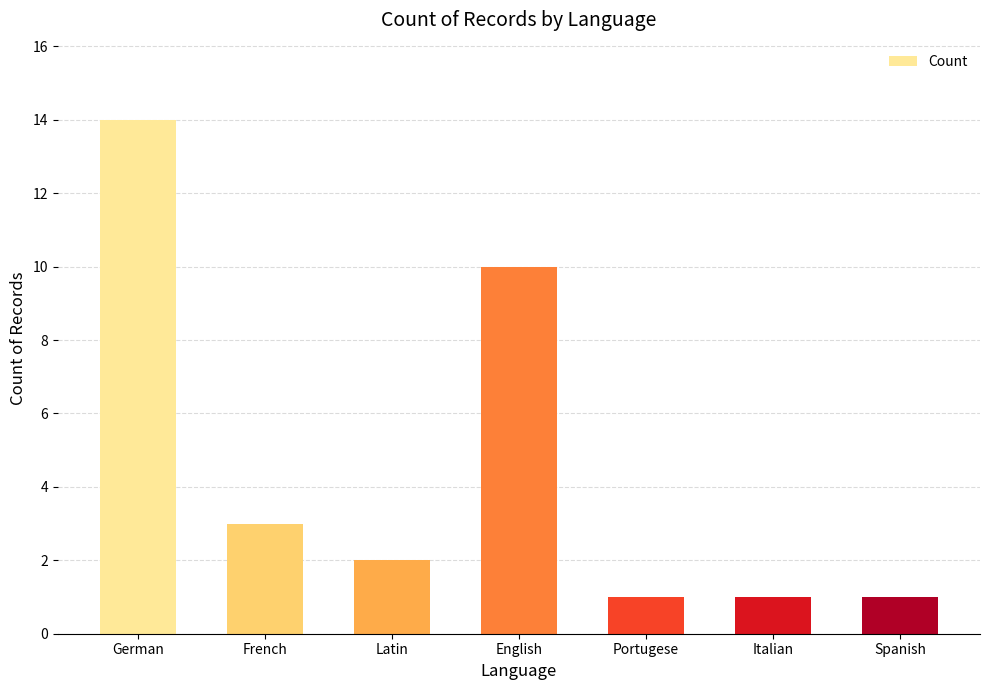

What is the smallest value displayed?

1